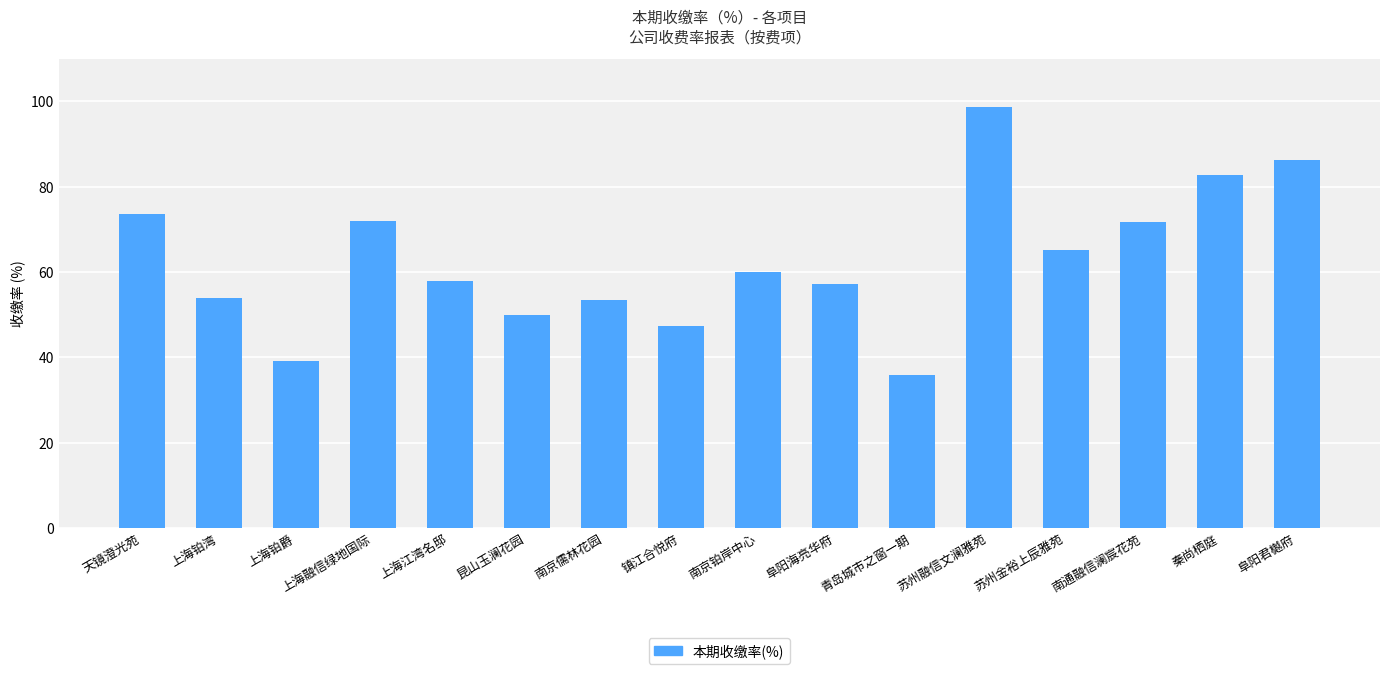

Are the bars horizontal?

No